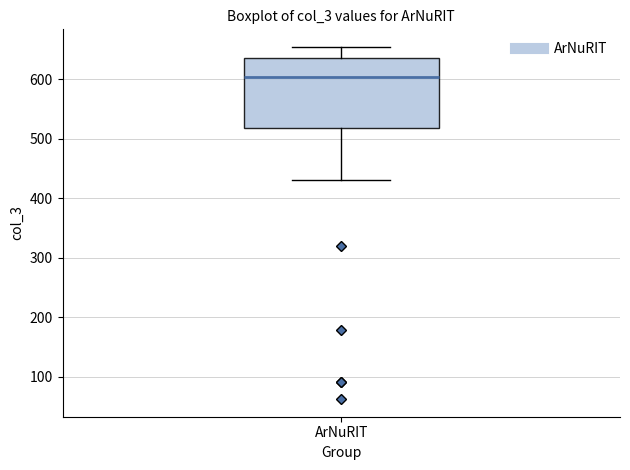

Where is the upper edge of the box for ArNuRIT on the y-axis? The values are not printed on the chart, so give them approximately, as read against the axis.

640